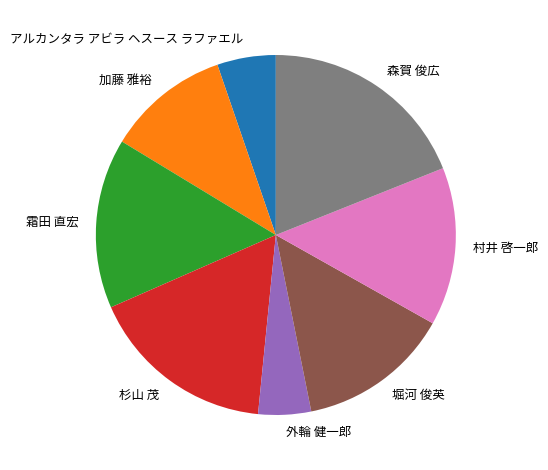

Do 加藤 雅裕 and 森賀 俊広 together represent more than half of the pie?

No